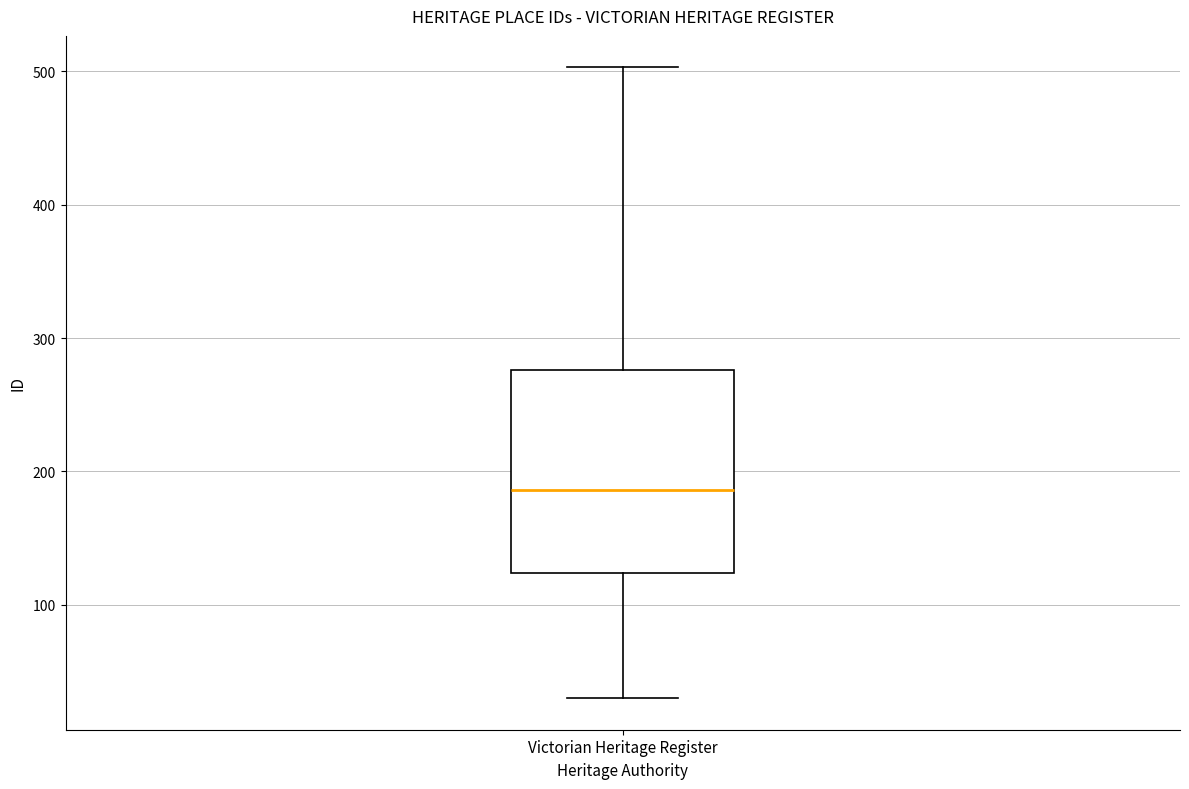

Transcribe this box plot: give where the median line is, the range the box spans, and where the two whiskers end, as read against the y-axis. The values are not printed on the chart, so give them approximately, as read against the axis.

median 190, box 120 to 280, whiskers 30 to 500